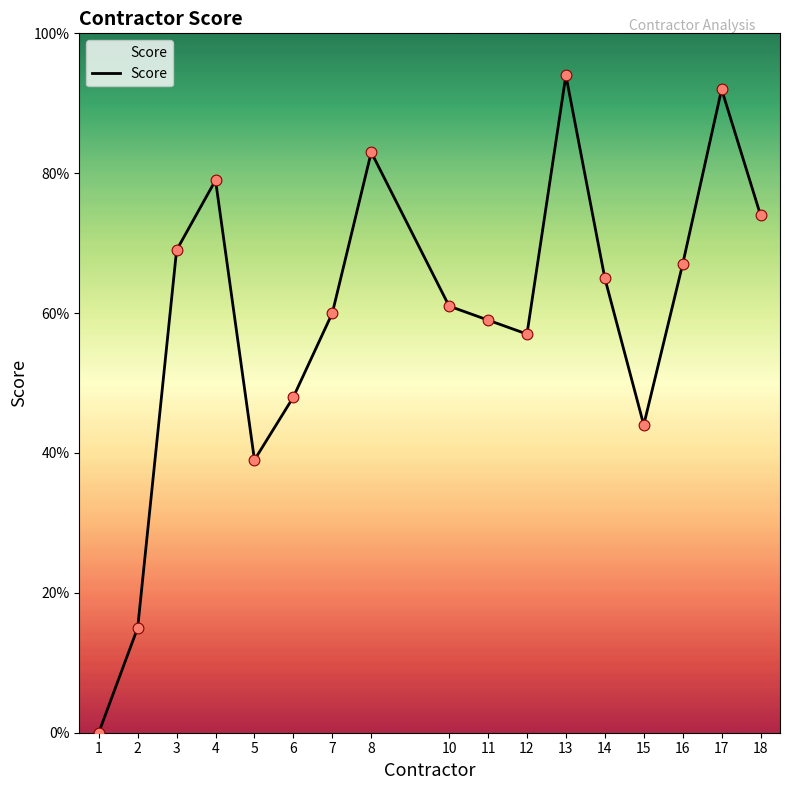

What is the change in value from 5 to 17?

+0.5